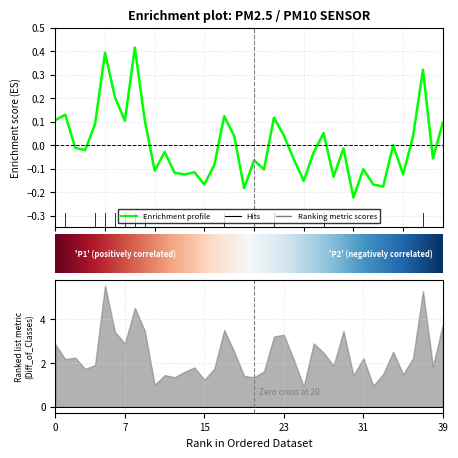

Reading left to right, transcribe all the data shown in this chart.

0.1	0.1	-0.0	-0.0	0.1	0.4	0.2	0.1	0.4	0.1	-0.1	-0.0	-0.1	-0.1	-0.1	-0.2	-0.1	0.1	0.0	-0.2	-0.1	-0.1	0.1	0.0	-0.1	-0.2	-0.0	0.1	-0.1	-0.0	-0.2	-0.1	-0.2	-0.2	-0.0	-0.1	0.0	0.3	-0.1	0.1